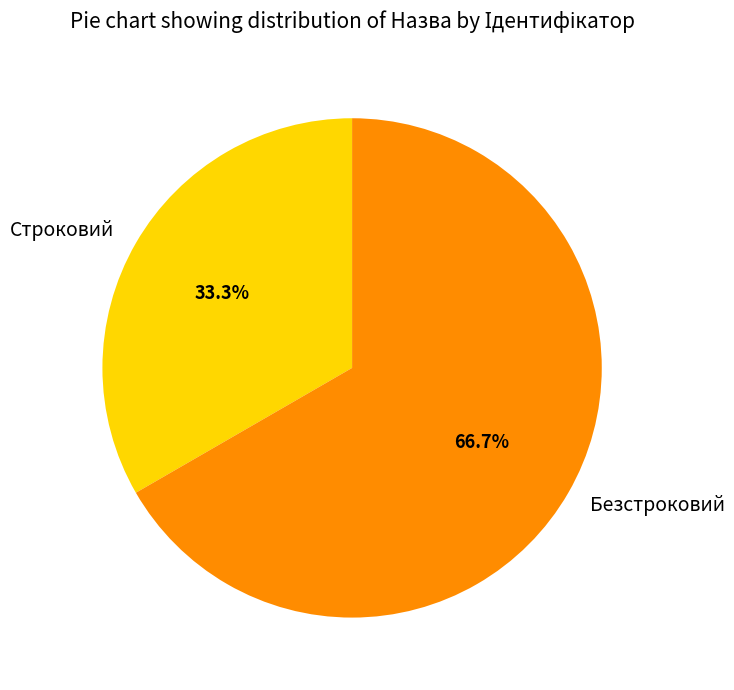

Approximately how many times larger is the value at Строковий compared to Безстроковий?

0.5